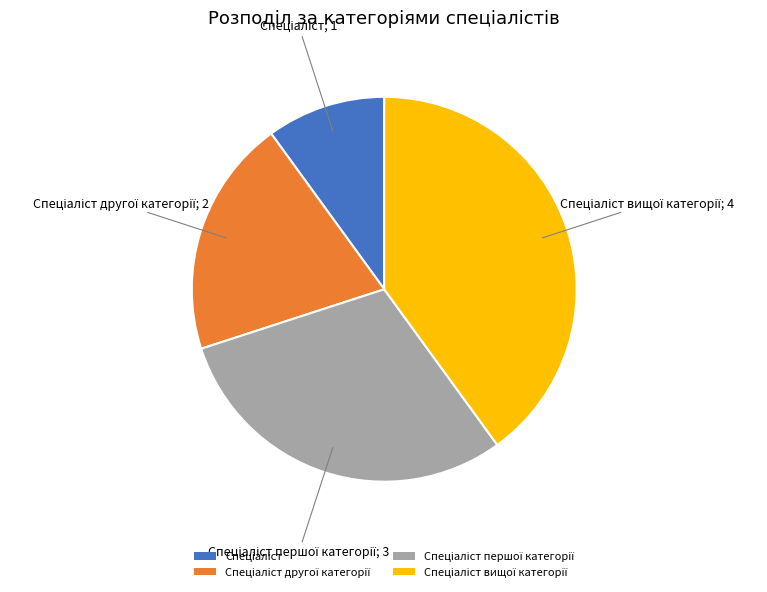

Is there any slice that represents more than half of the pie?

No